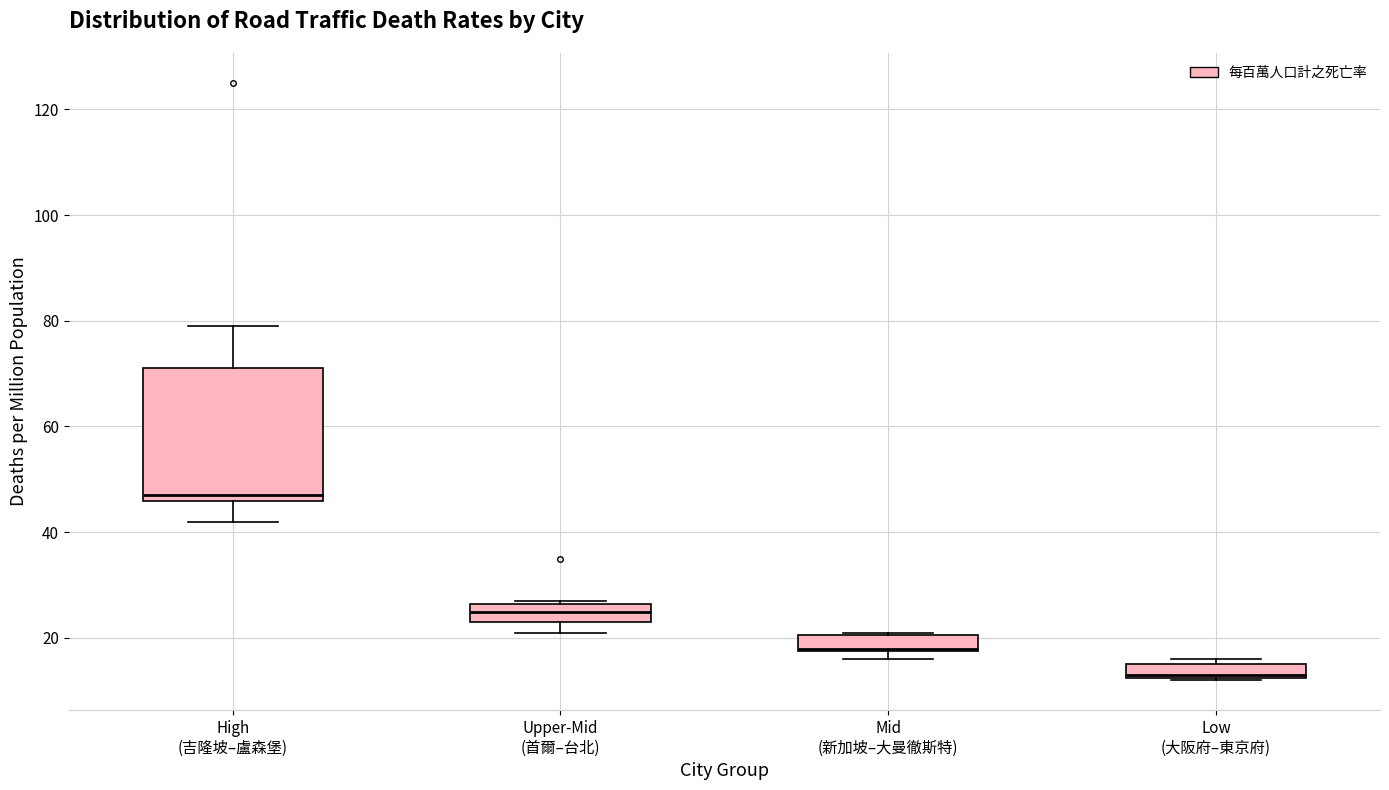

Where is the upper edge of the box for High (吉隆坡–盧森堡) on the y-axis? The values are not printed on the chart, so give them approximately, as read against the axis.

72